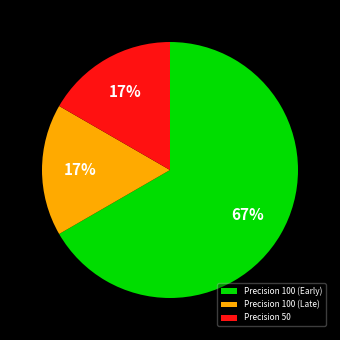

Count the number of slices in the pie.

3